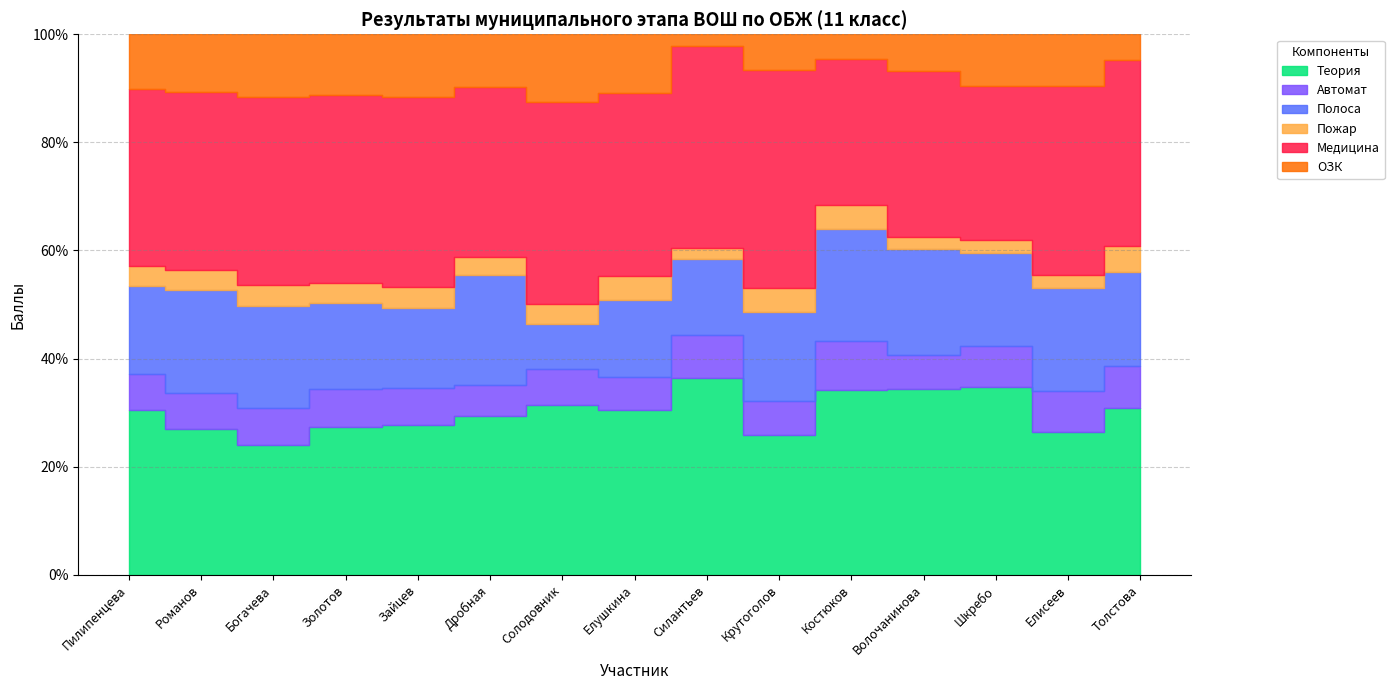

What are all the series names shown in the legend?

Теория, Автомат, Полоса, Пожар, Медицина, ОЗК